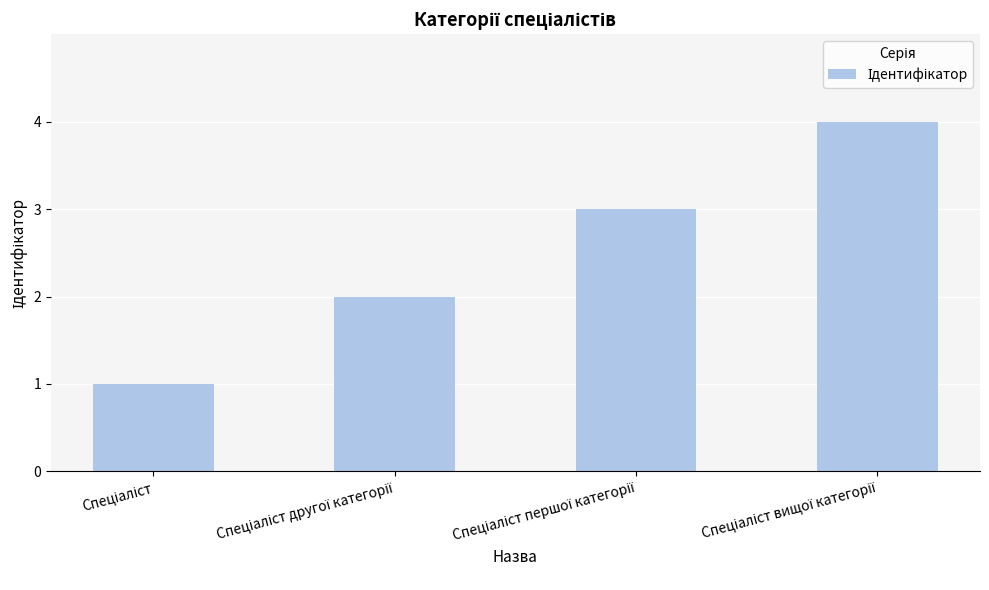

What is the sum of all values?

10